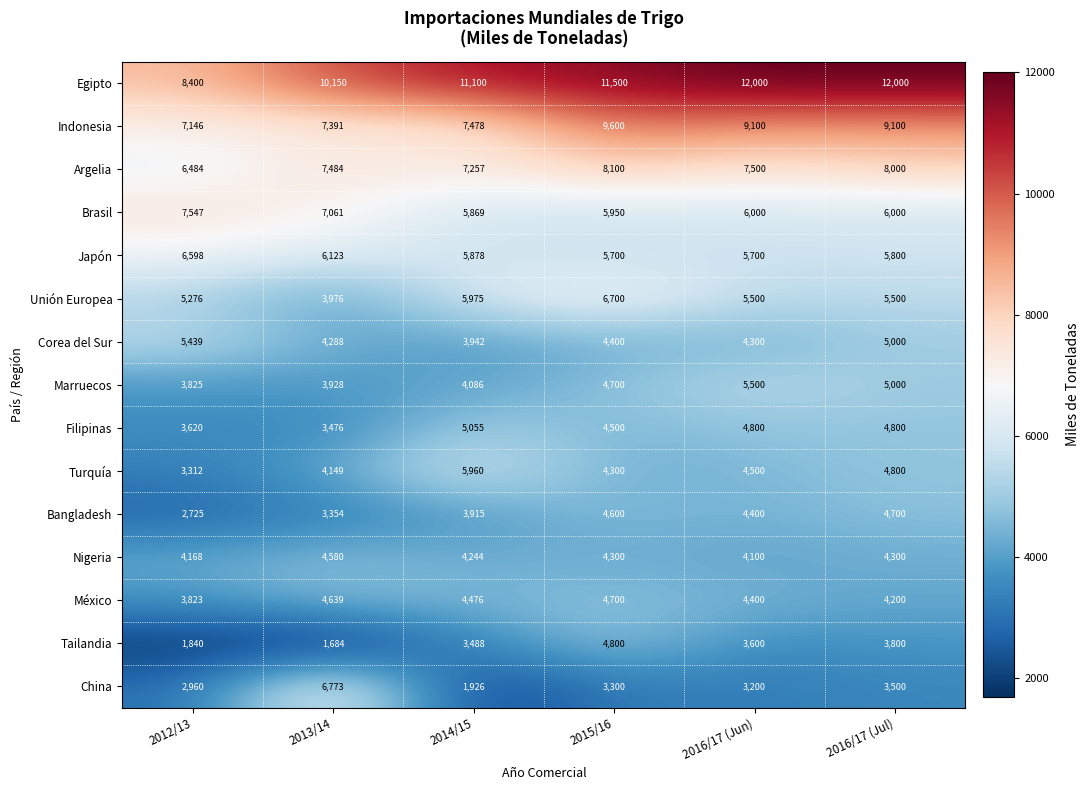

What is the sum of the Unión Europea values at 2013/14 and 2014/15?

9951